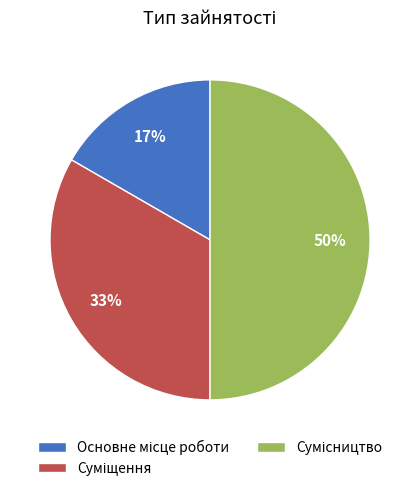

To the nearest percent, what is the average slice percentage?

33%